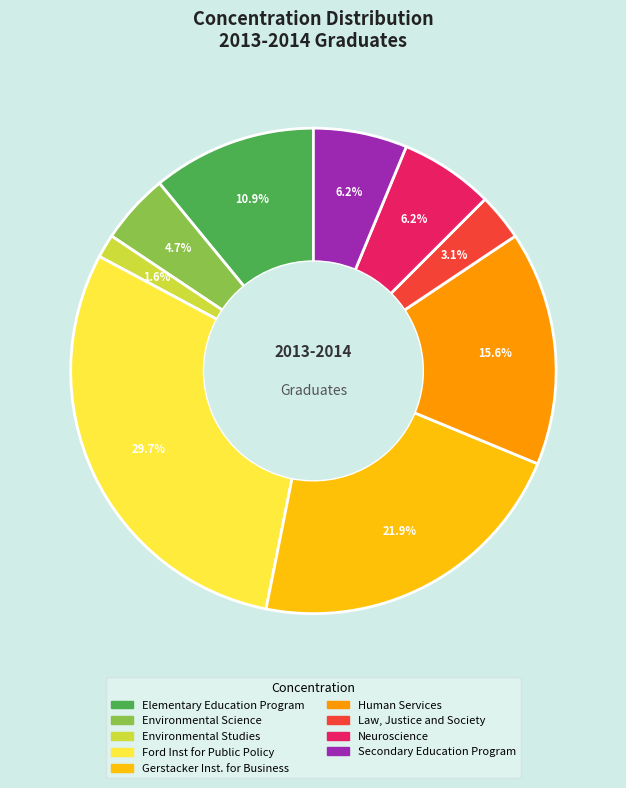

Does Law, Justice and Society represent more than half of the total?

No